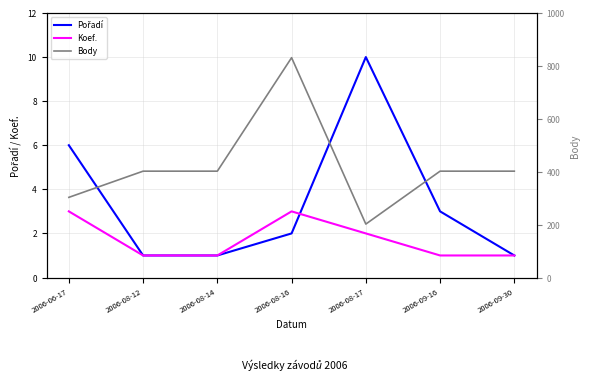

True or false: Koef. has more than 0 points higher than both neighbors.

True